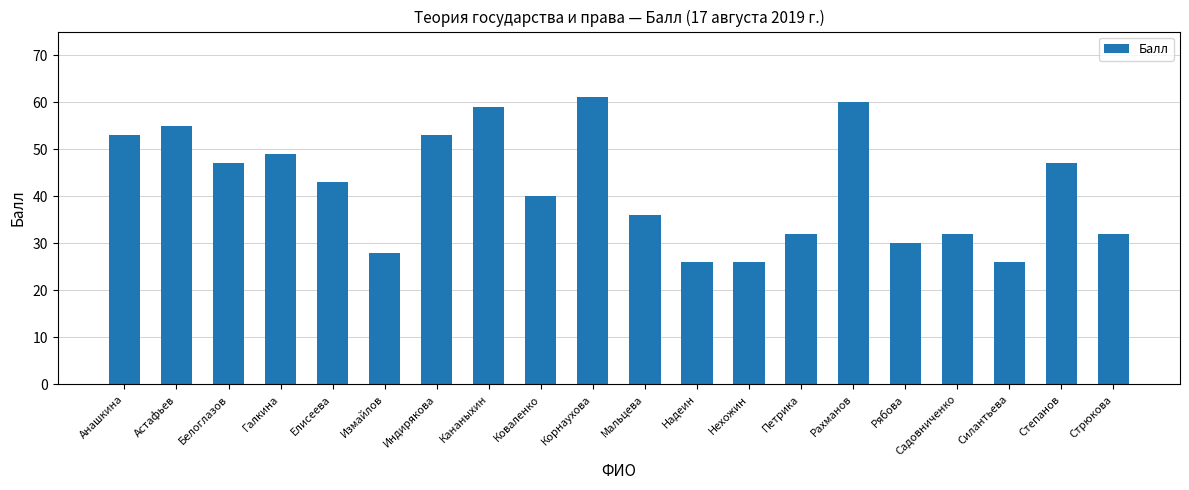

How many bars are there in total?

20